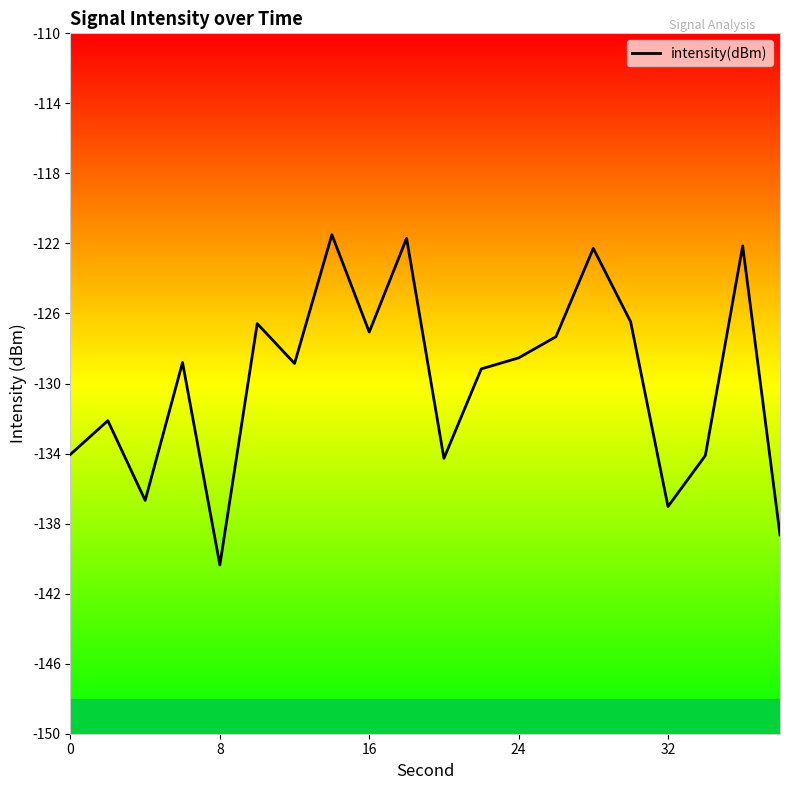

What is the average value?

-129.9